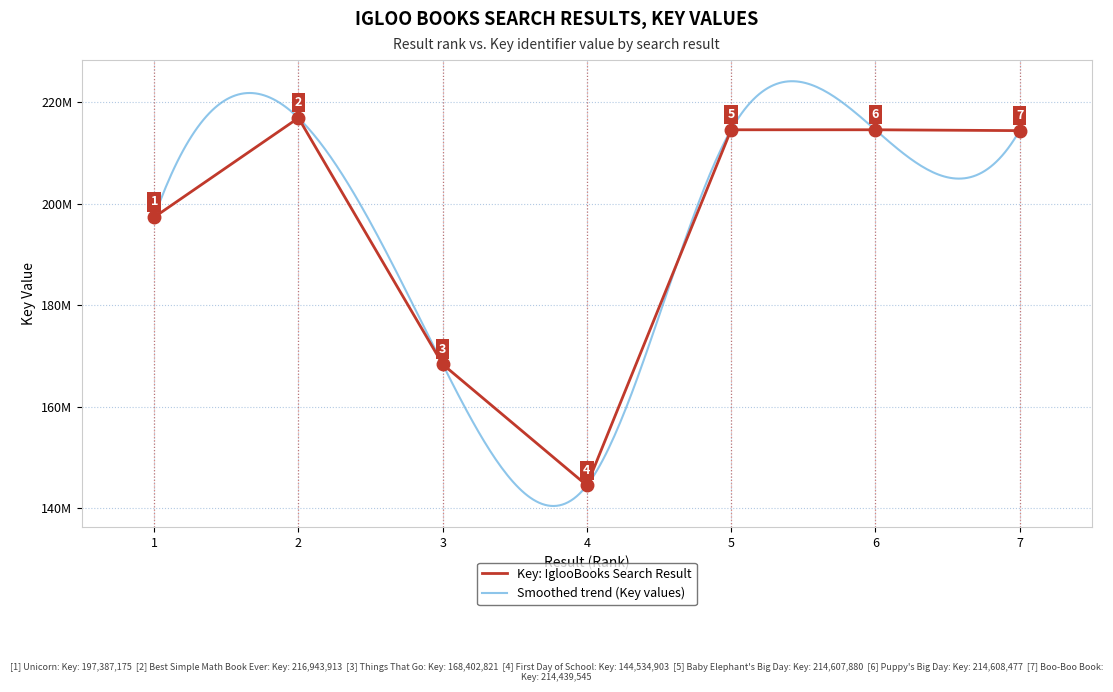

How many lines are shown in the chart?

1